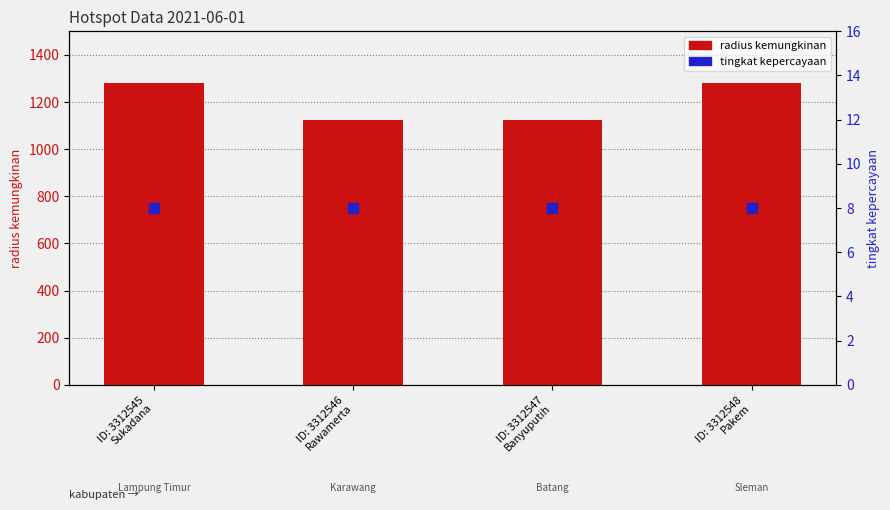

What is the total value across all series at ID: 3312546
Rawamerta?

1133